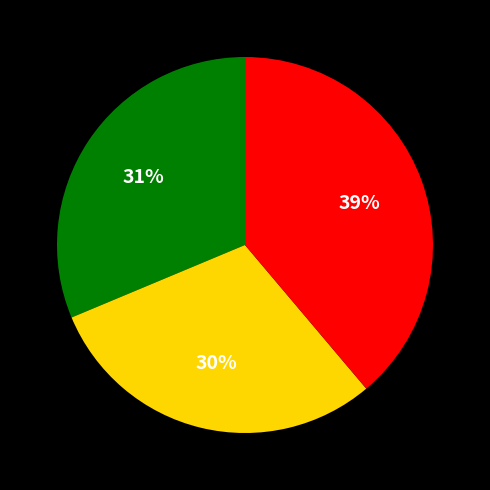

How many slices are in this pie chart?

3